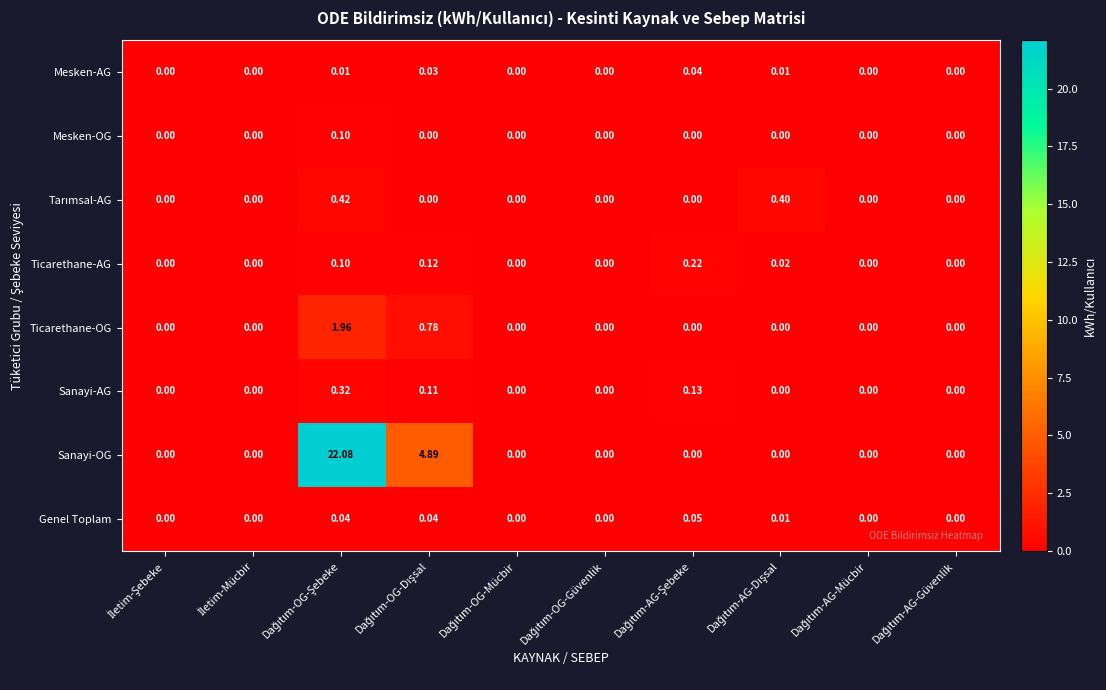

Which series has the widest spread of values?

Sanayi-OG